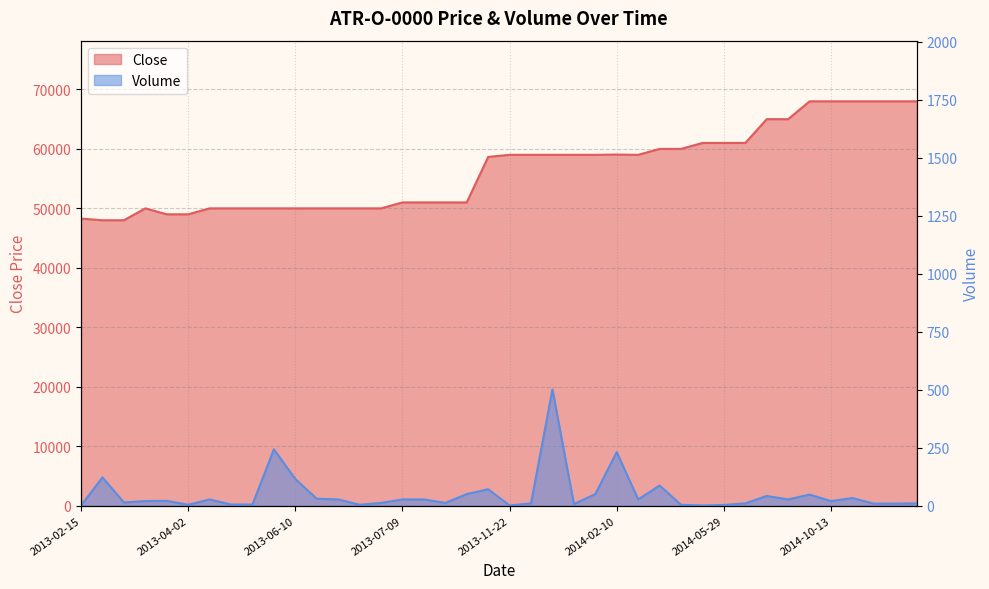

What value does the Close series have at 2013-03-18?

48000